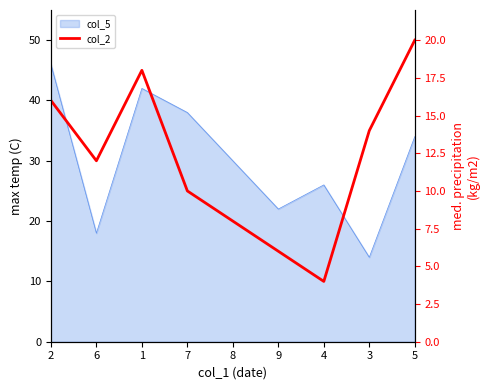

At which category does the data reach its first local peak?

1